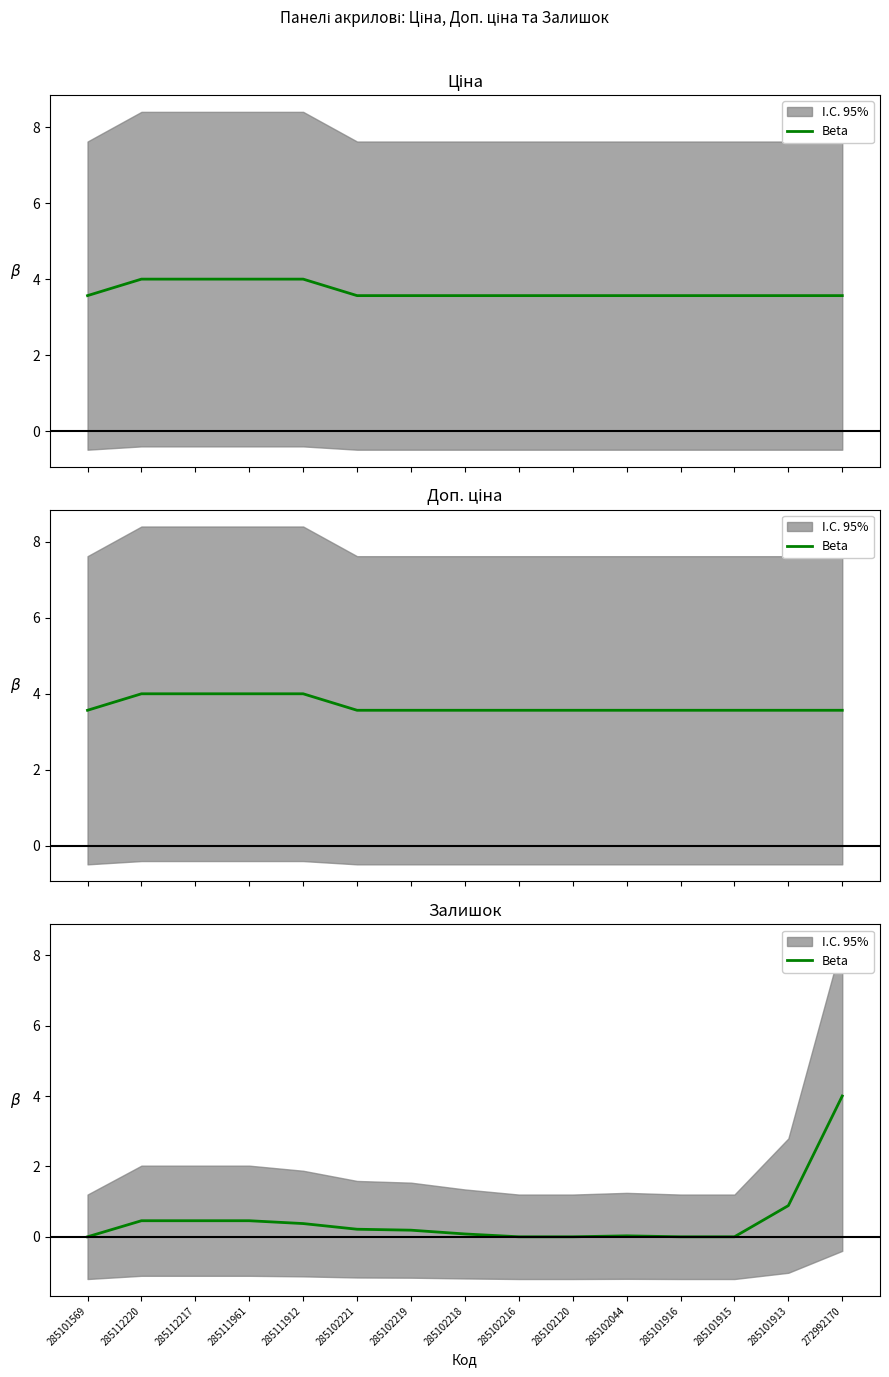

Reading left to right, transcribe all the data shown in this chart.

0.0	0.5	0.5	0.5	0.4	0.2	0.2	0.1	0.0	0.0	0.0	0.0	0.0	0.9	4.0